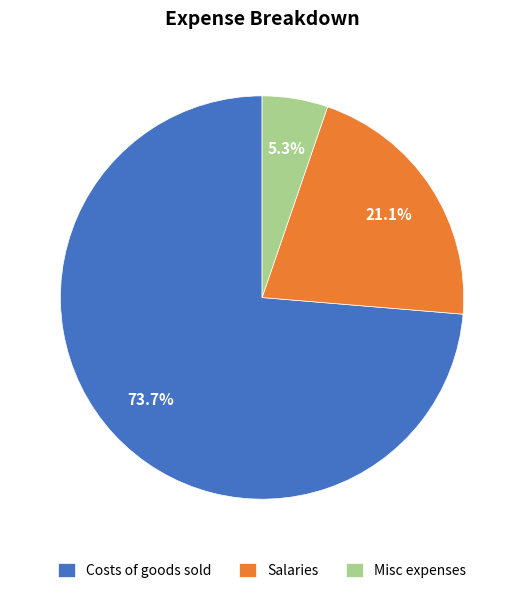

Which slice is the largest?

Costs of goods sold